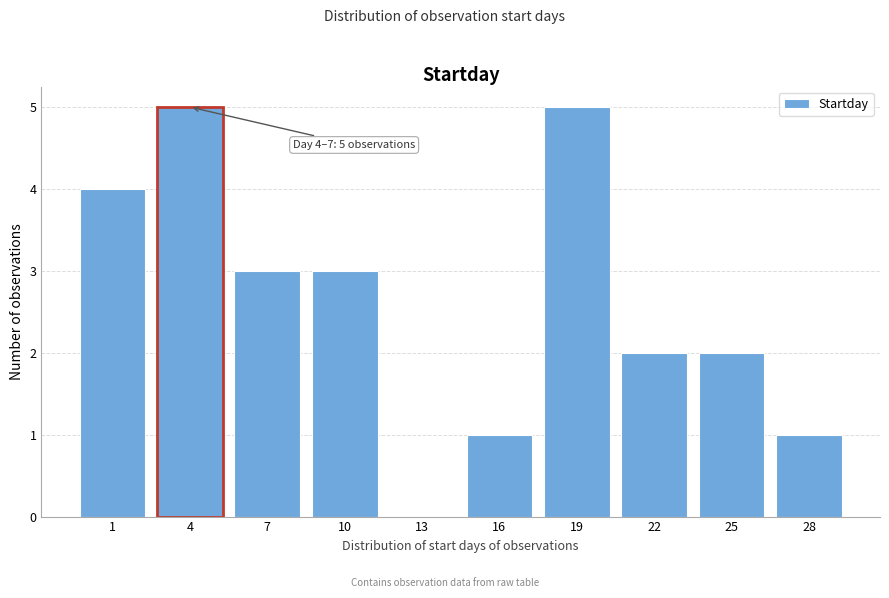

Reading left to right, what are all the values shown in this chart?

1=4	4=5	7=3	10=3	13=0	16=1	19=5	22=2	25=2	28=1